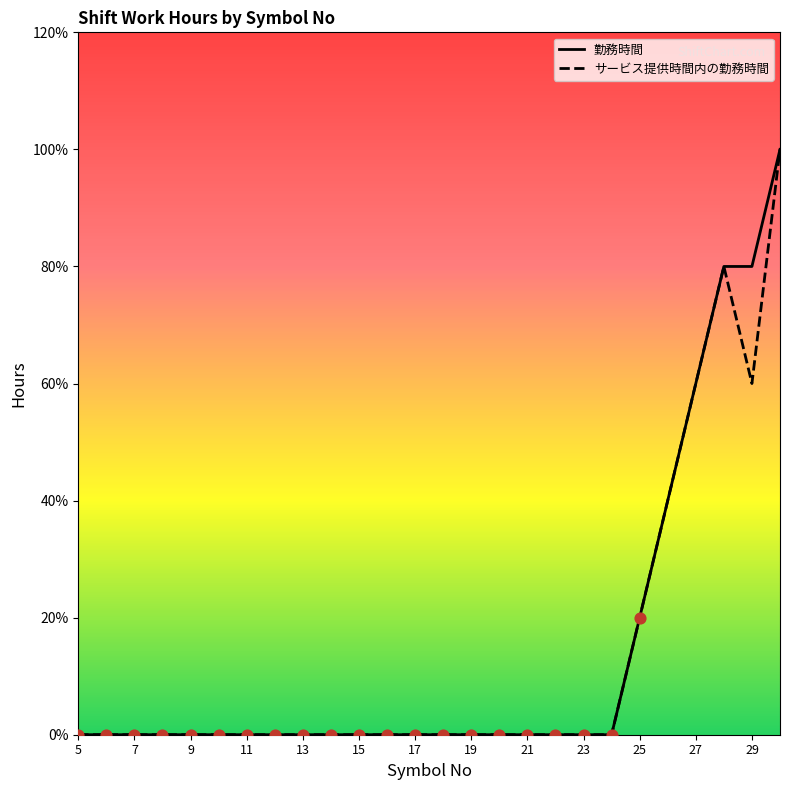

Which series reaches the minimum Y coordinate?

勤務時間